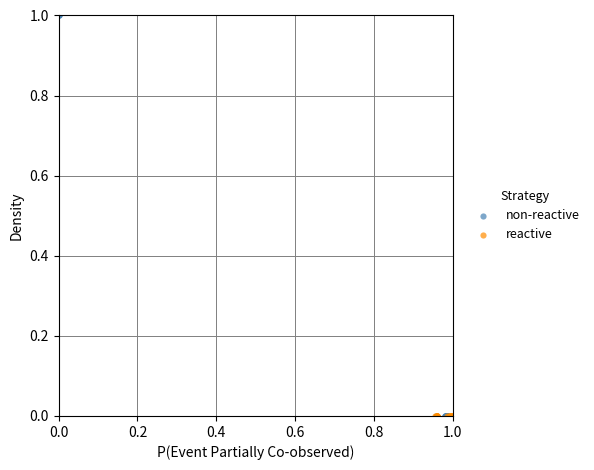

Which series contains the highest Y value?

non-reactive